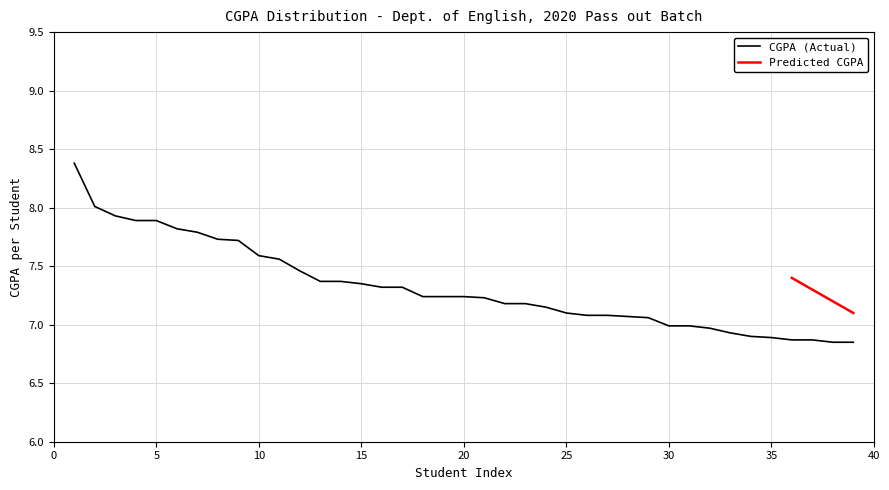

True or false: there are more than 1 points higher than both neighbors.

False